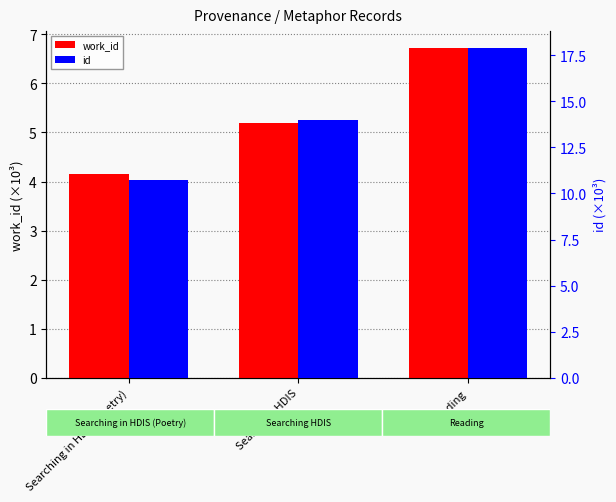

The id series shows 26.2 at Reading. True or false?

False